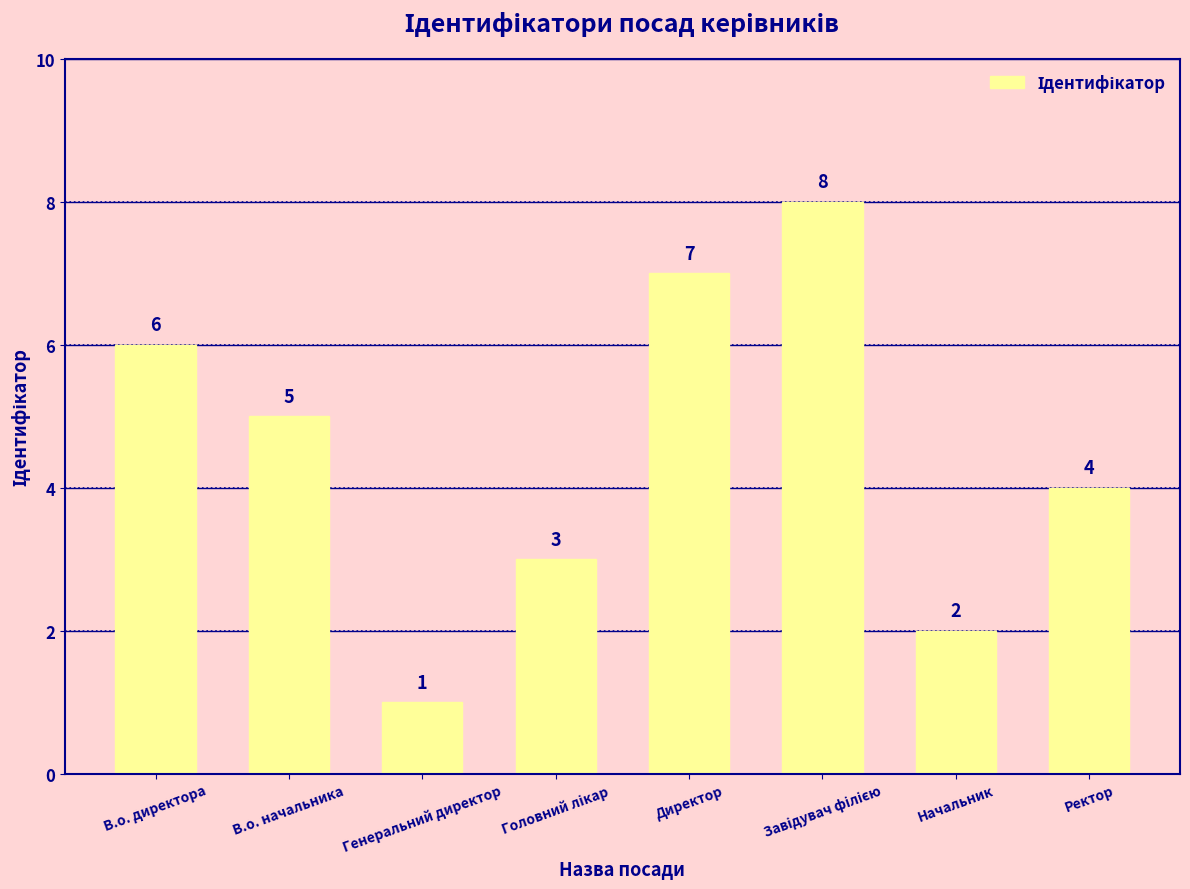

Are the bars grouped side by side (vs. stacked)?

No